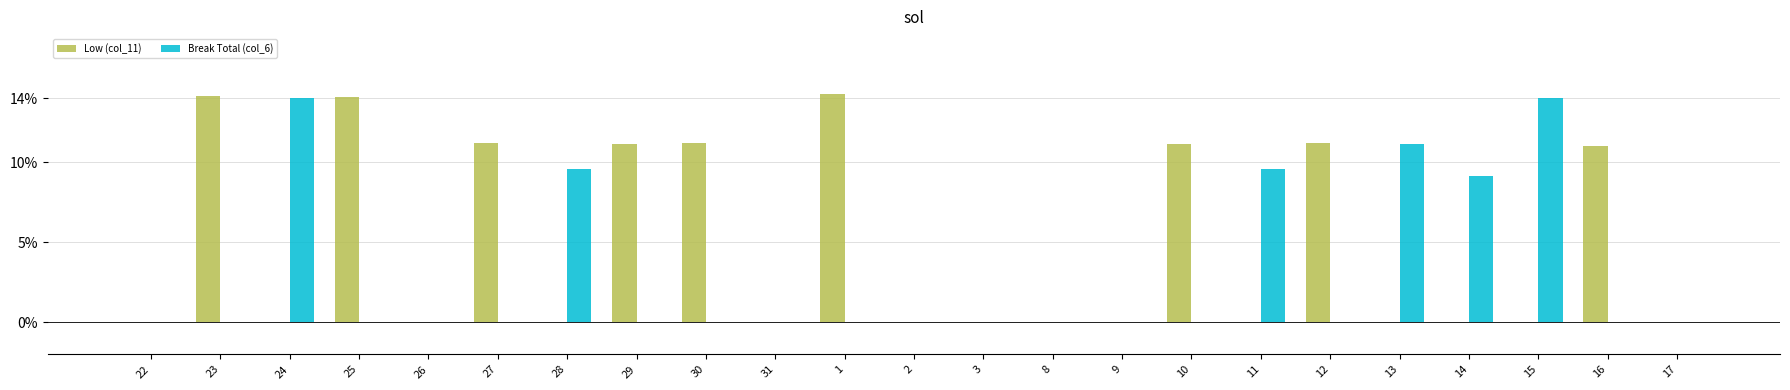

Between 31 and 16, which series saw the biggest shift?

Low (col_11)